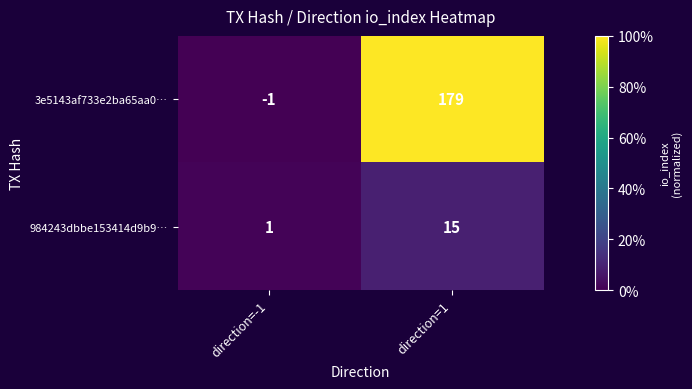

Reading right to left, list all the values displayed in this chart.

3e5143af733e2ba65aa0…: direction=1=179	direction=-1=-1
984243dbbe153414d9b9…: direction=1=15	direction=-1=1